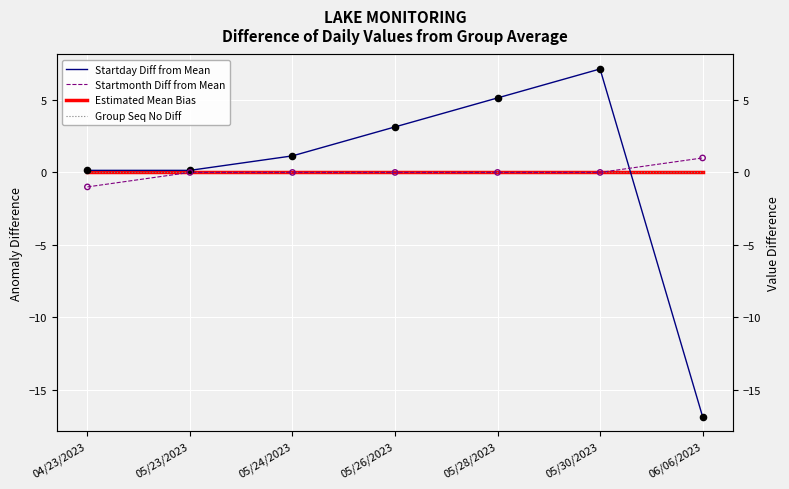

At which category is the sum across all series the highest?

05/30/2023